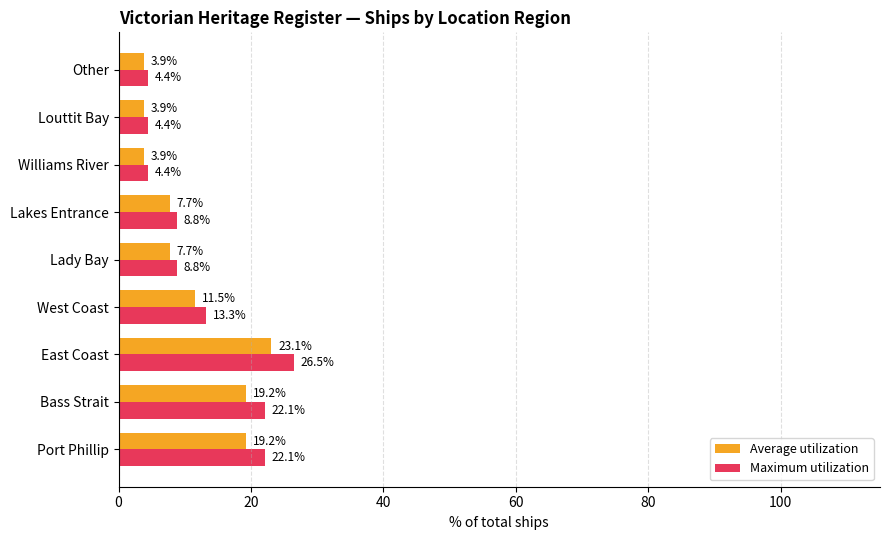

Which series has the widest spread of values?

Maximum utilization